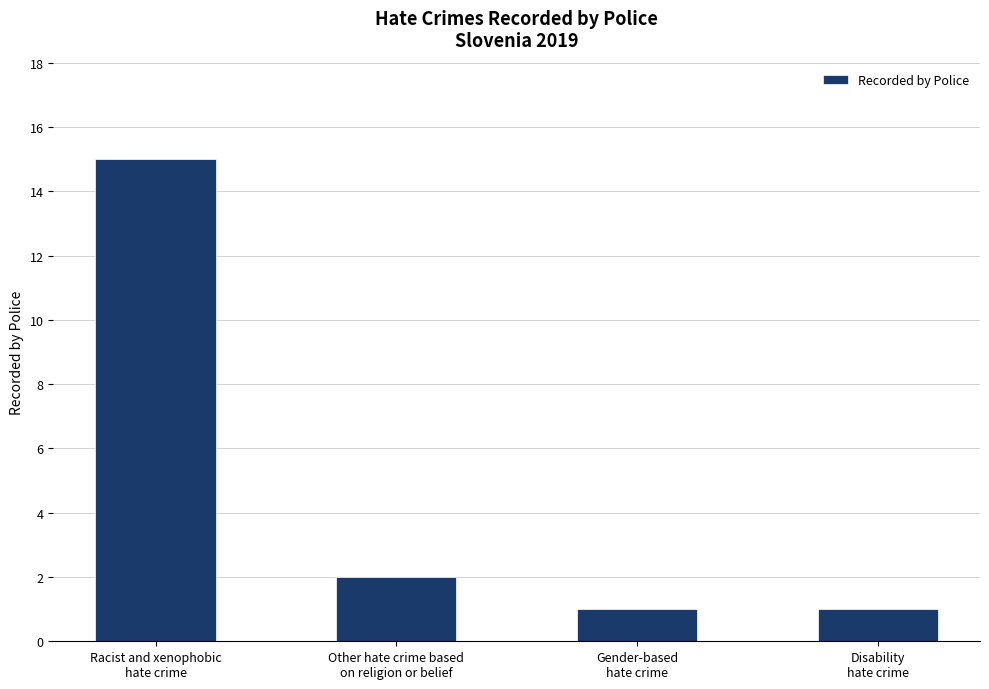

Reading left to right, transcribe all the data shown in this chart.

15	2	1	1